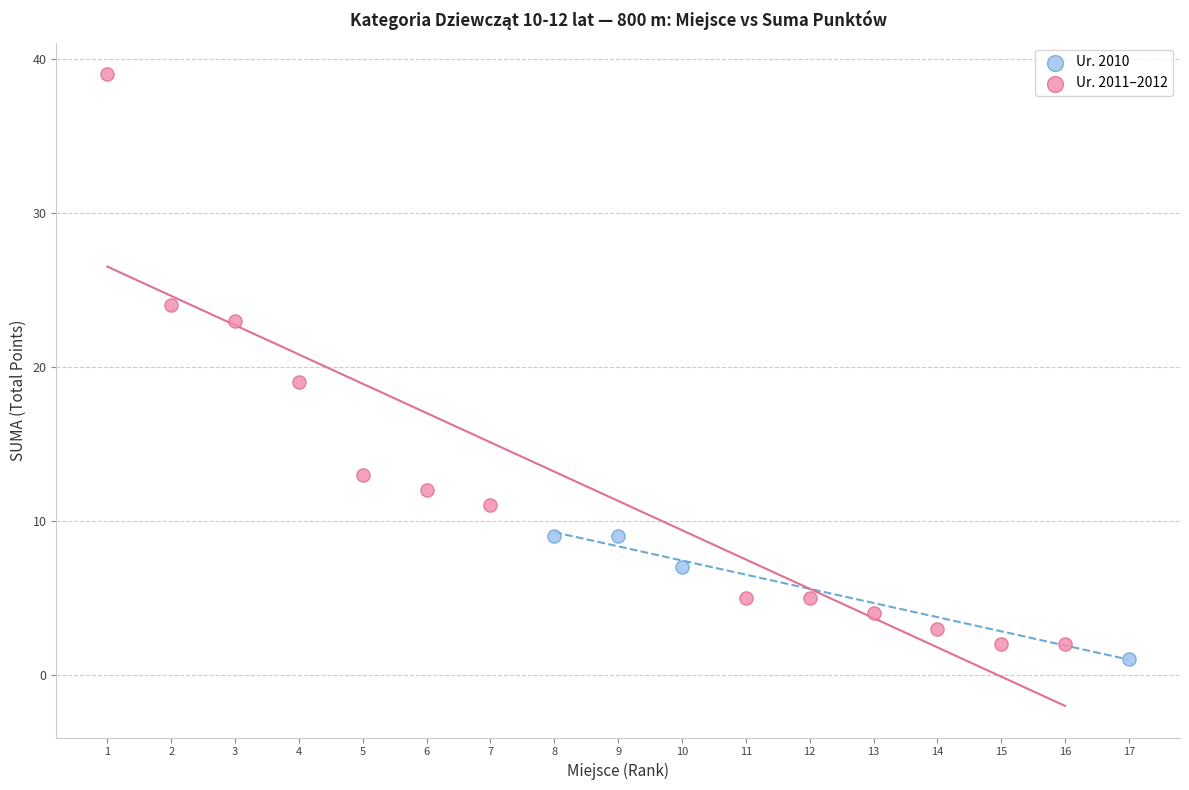

Which series reaches the maximum Y coordinate?

Ur. 2011–2012